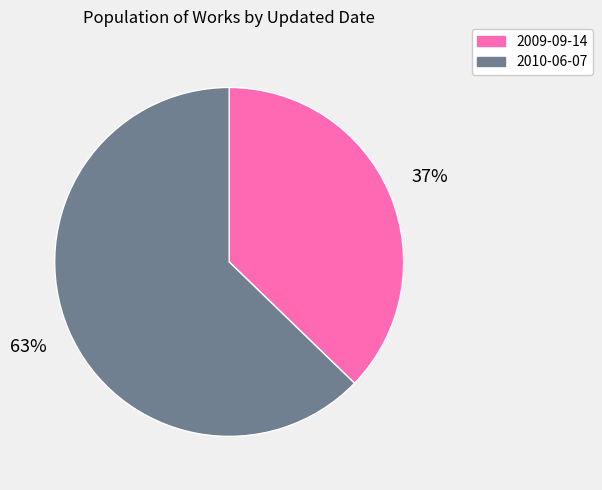

Is it true that 2010-06-07 is 77% of the pie?

False